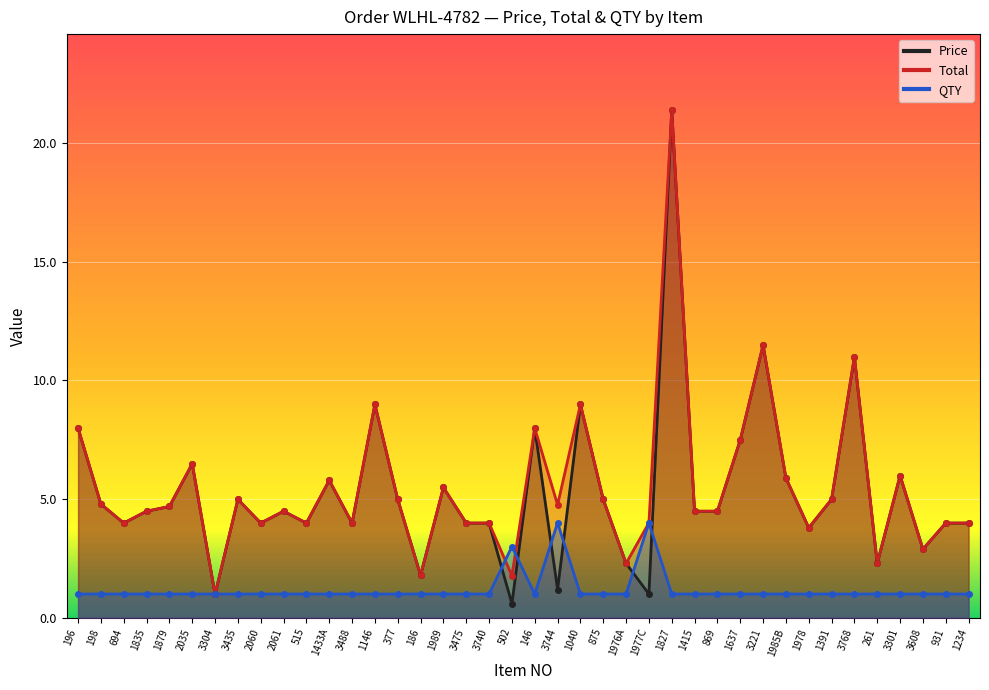

What is the approximate value of QTY at 3475?

1.0